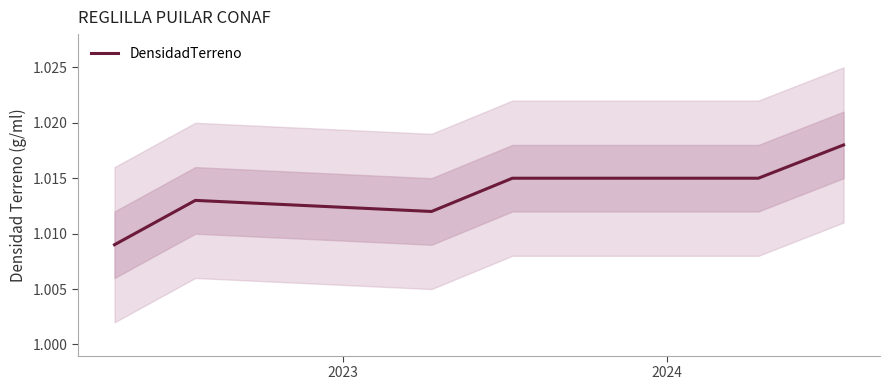

The value at 3 is 0.7. True or false?

False